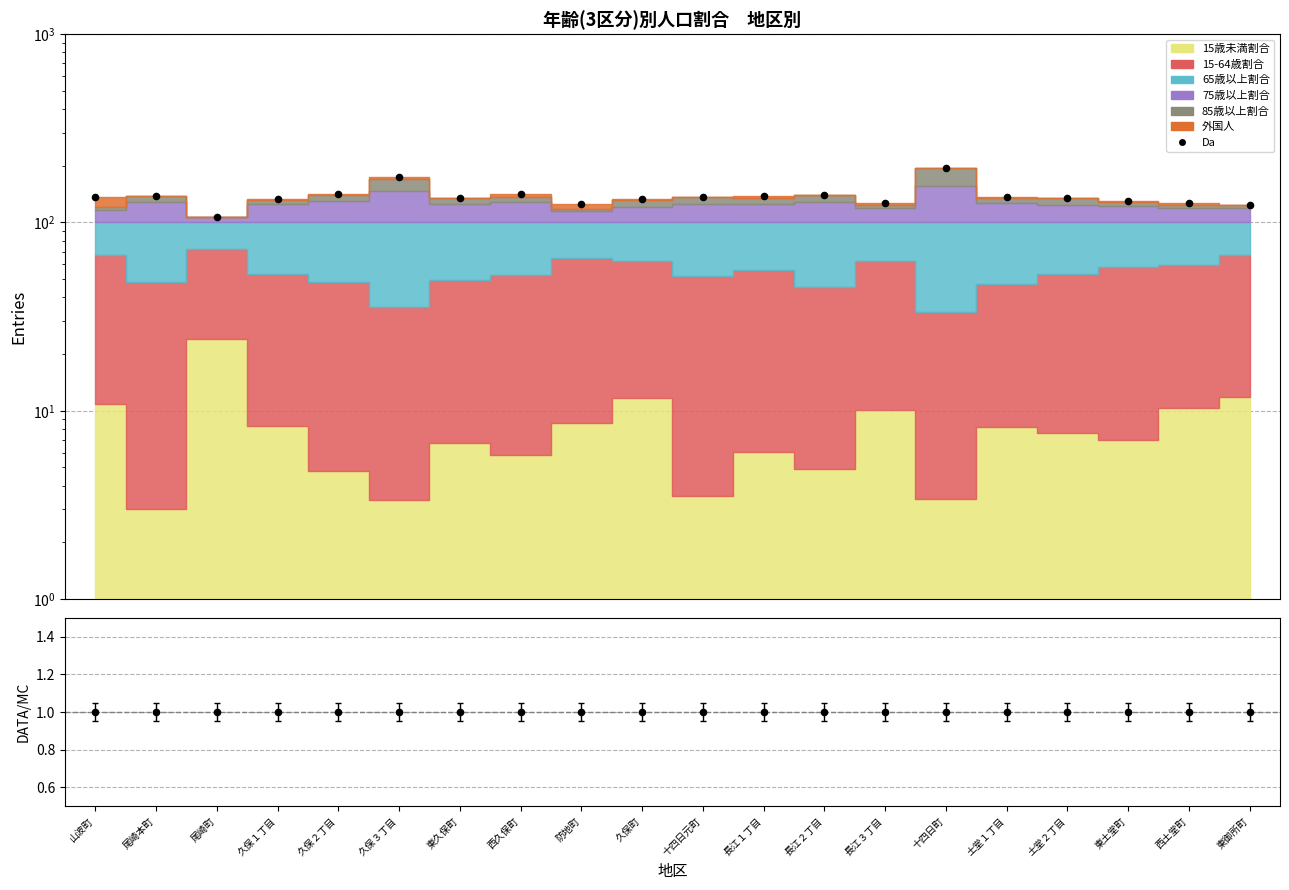

Is the value of Da at 尾崎町 greater than the value of Ratio at 長江１丁目?

Yes